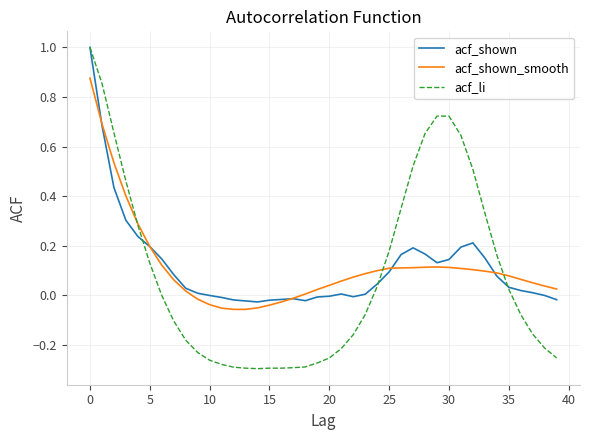

What is the highest value of the acf_shown series?

1.0